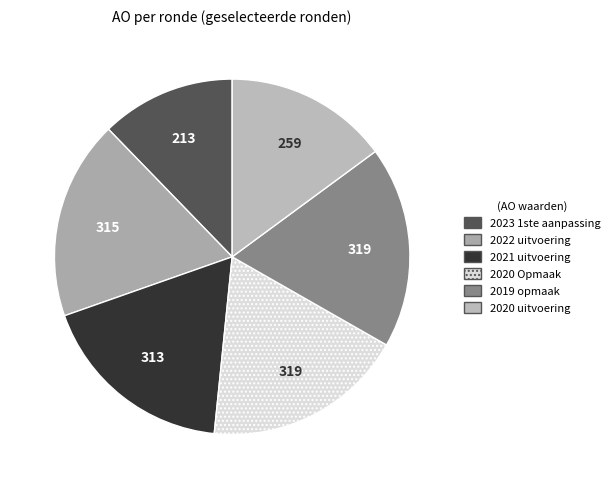

How many segments does this pie chart have?

6